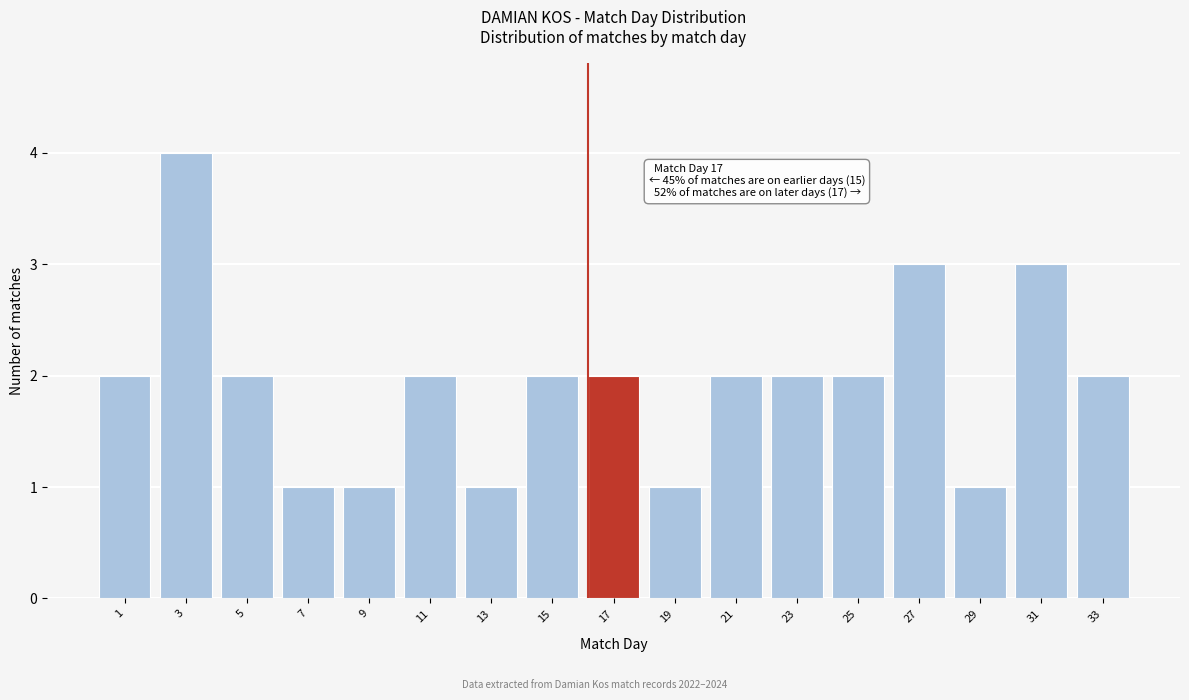

Reading left to right, what are all the values shown in this chart?

1=2	3=4	5=2	7=1	9=1	11=2	13=1	15=2	17=2	19=1	21=2	23=2	25=2	27=3	29=1	31=3	33=2